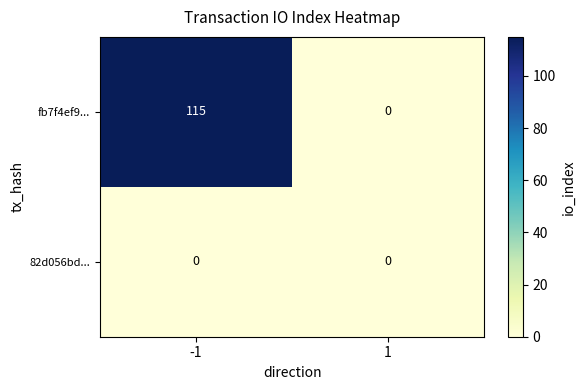

List the series in order of their overall mean, lowest first.

82d056bd..., fb7f4ef9...